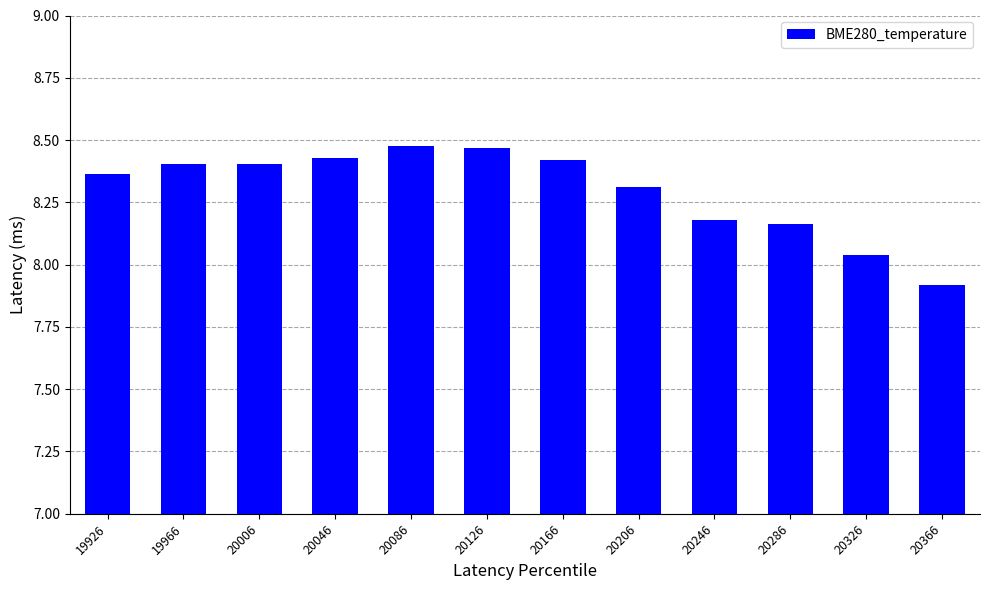

Which category has the lowest value across all series?

20366